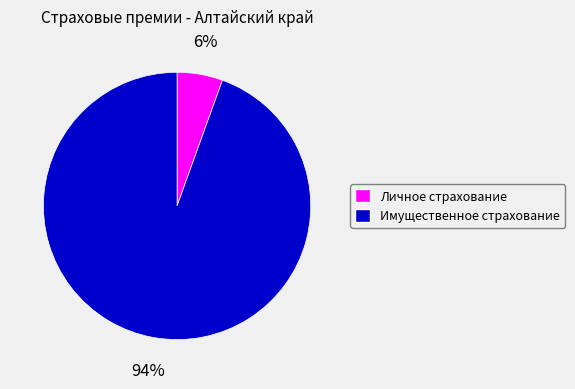

How many segments does this pie chart have?

2